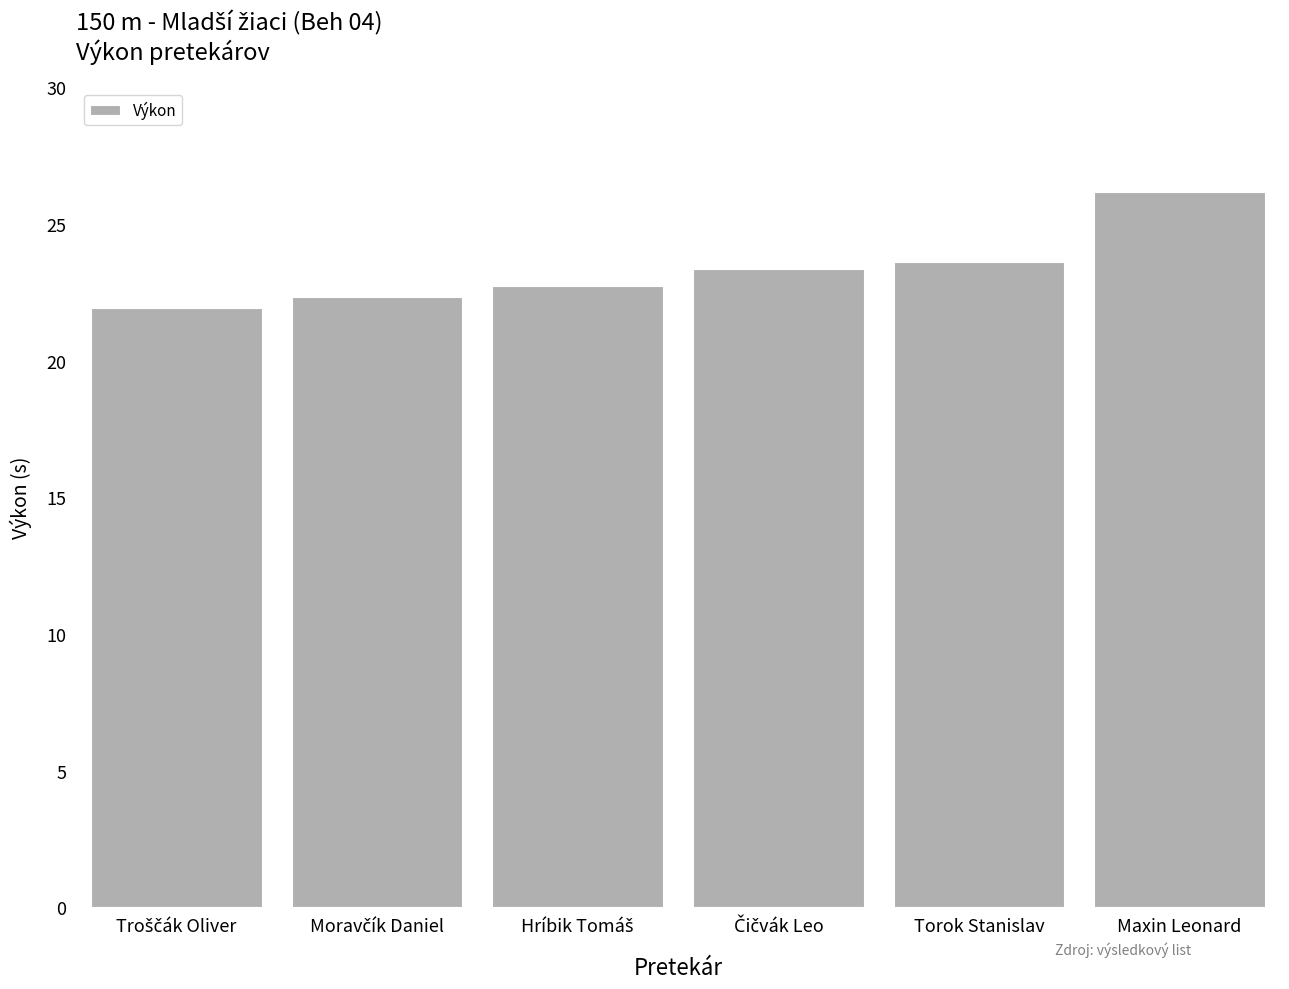

Which has a higher value, Torok Stanislav or Maxin Leonard?

Maxin Leonard